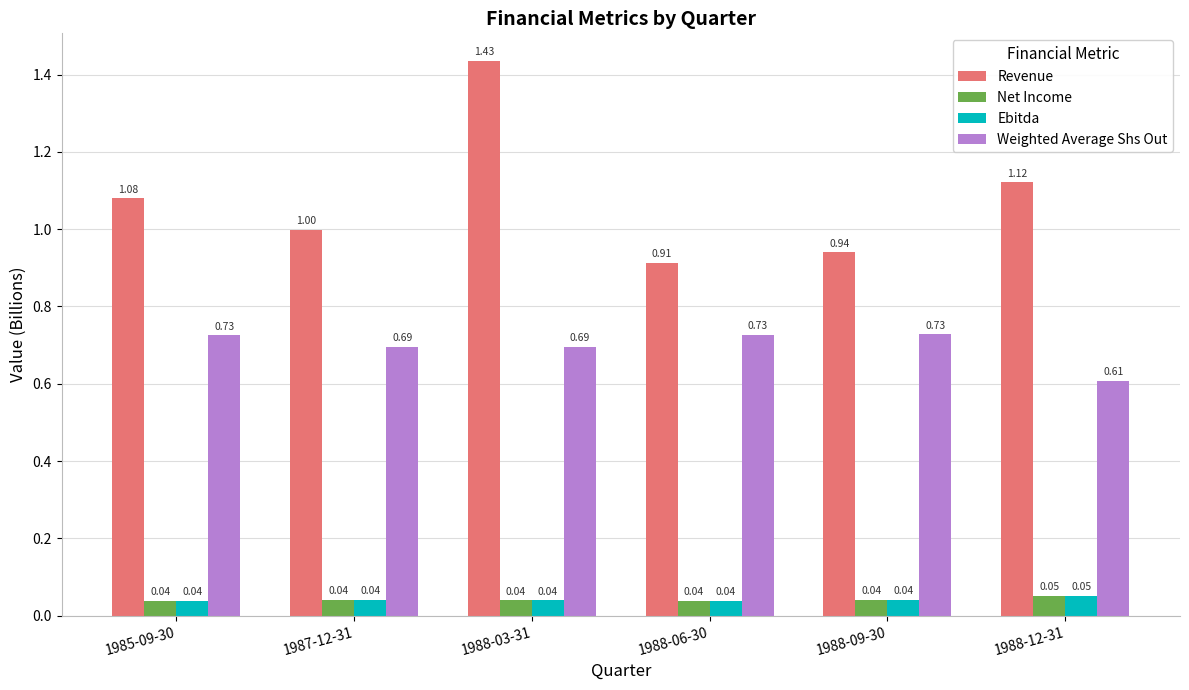

What is the sum of all Weighted Average Shs Out values?

4.2